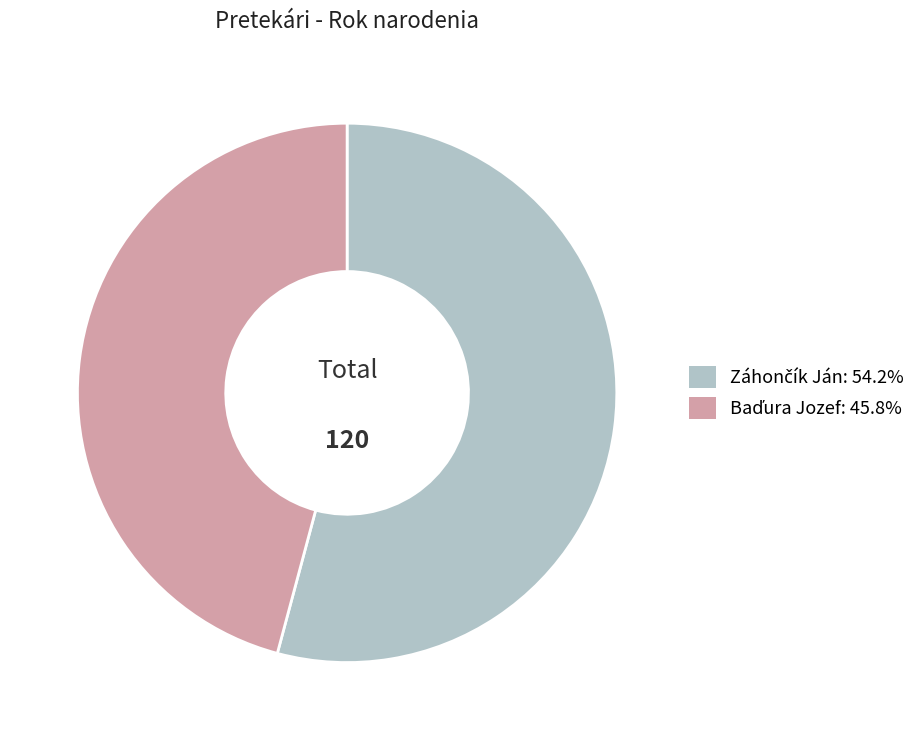

Is there a majority slice in this chart?

Yes